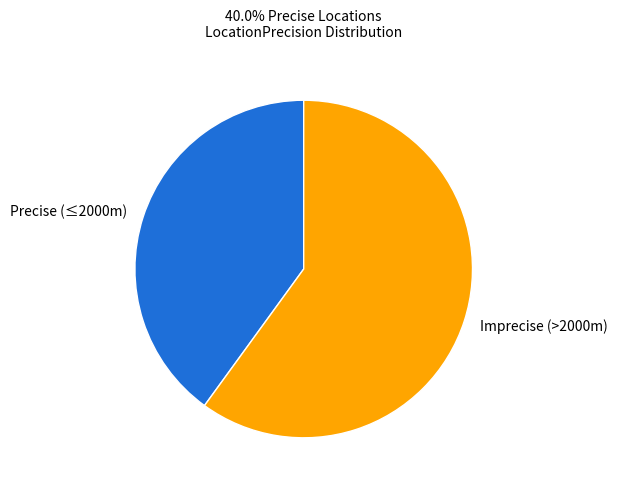

Which category has the smallest portion of the pie?

Precise (≤2000m)